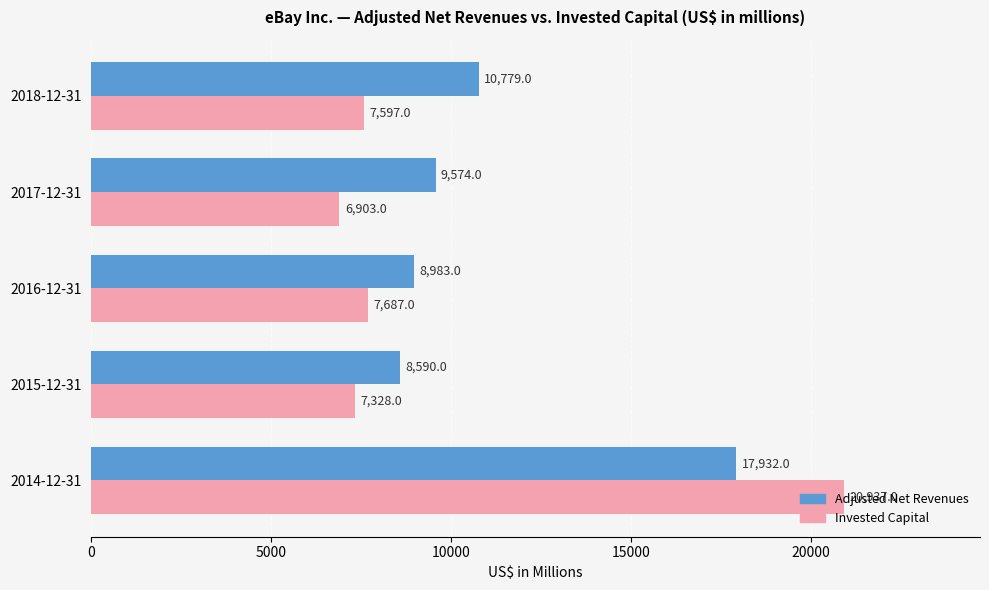

Which series has the largest range (max minus min)?

Invested Capital